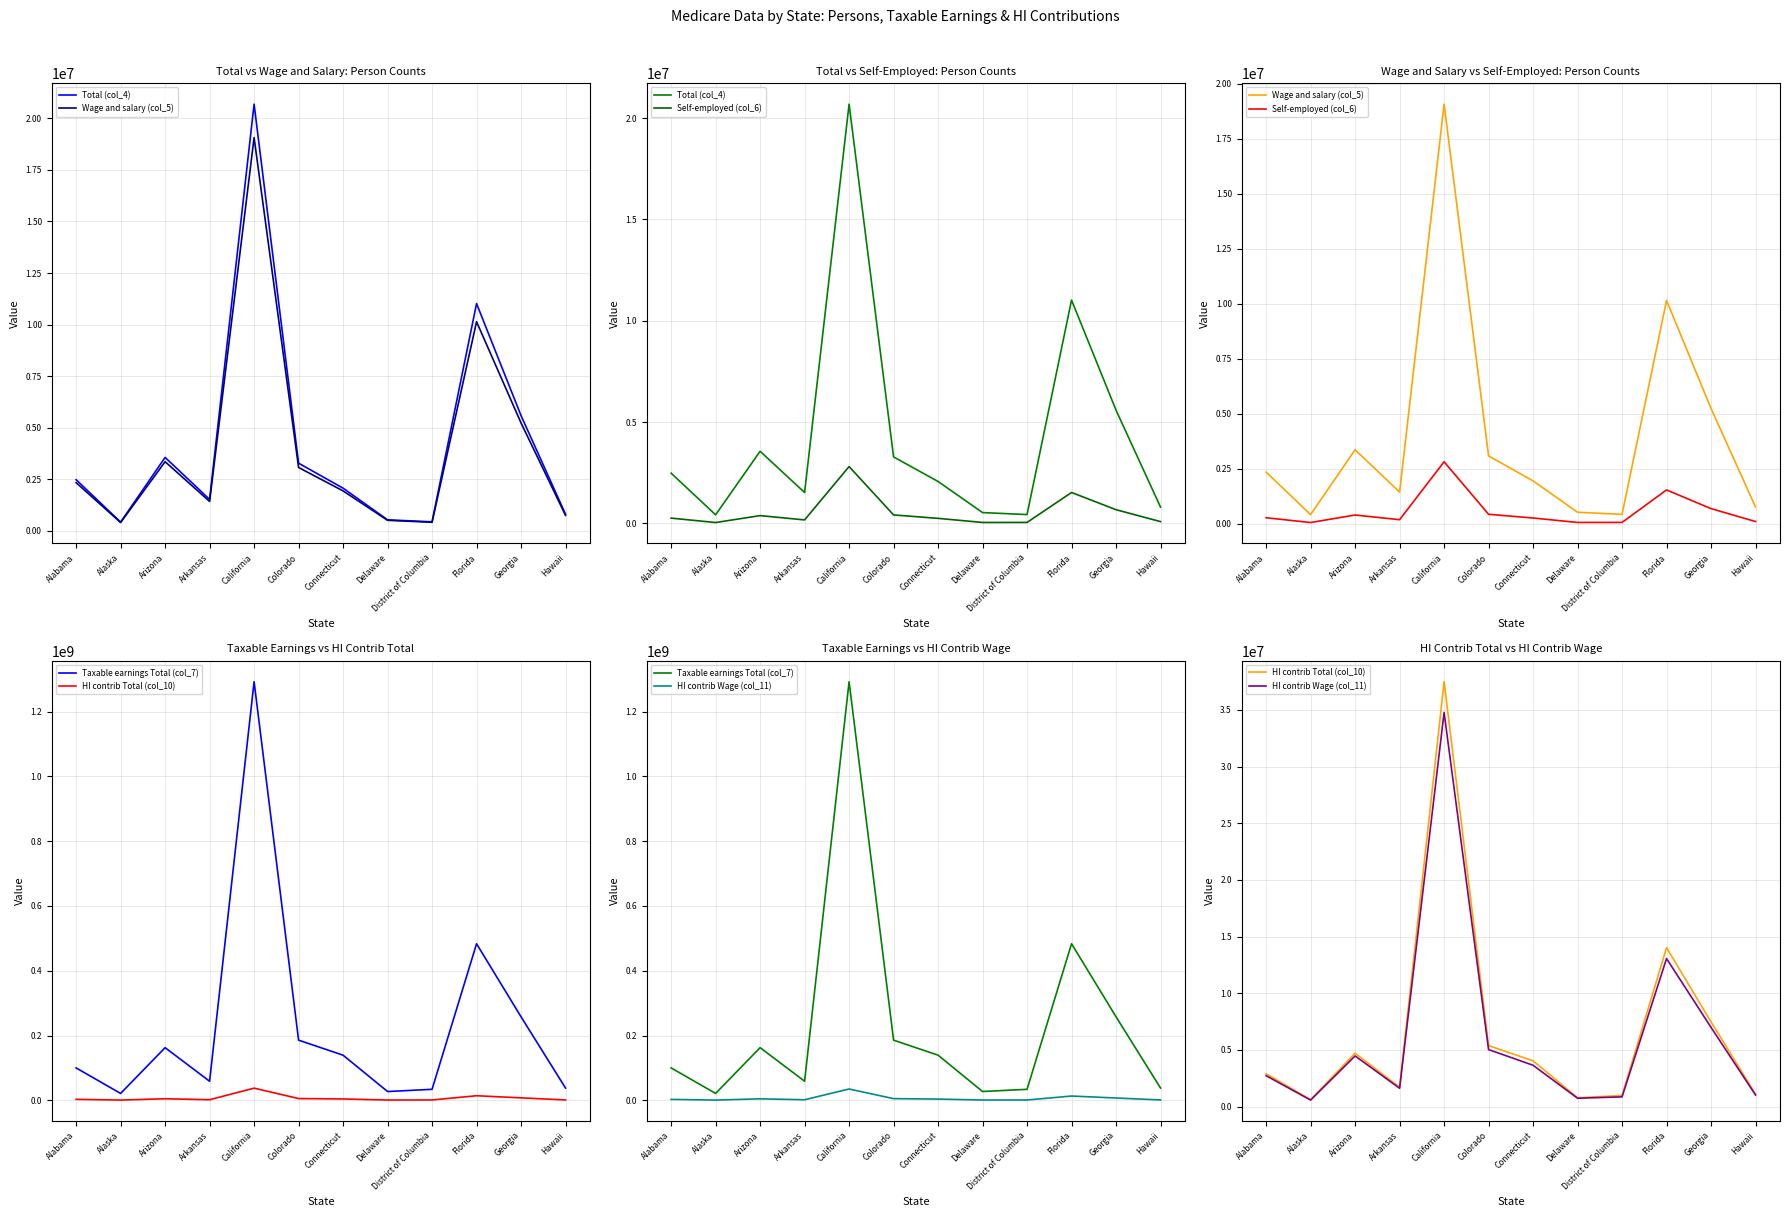

Is the value of HI contrib Total (col_10) at Georgia greater than the value of Taxable earnings Total (col_7) at Hawaii?

No